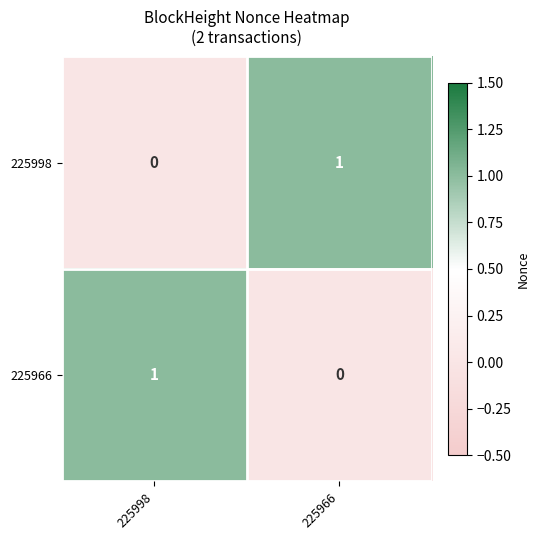

What is the total value across all series at 225966?

1